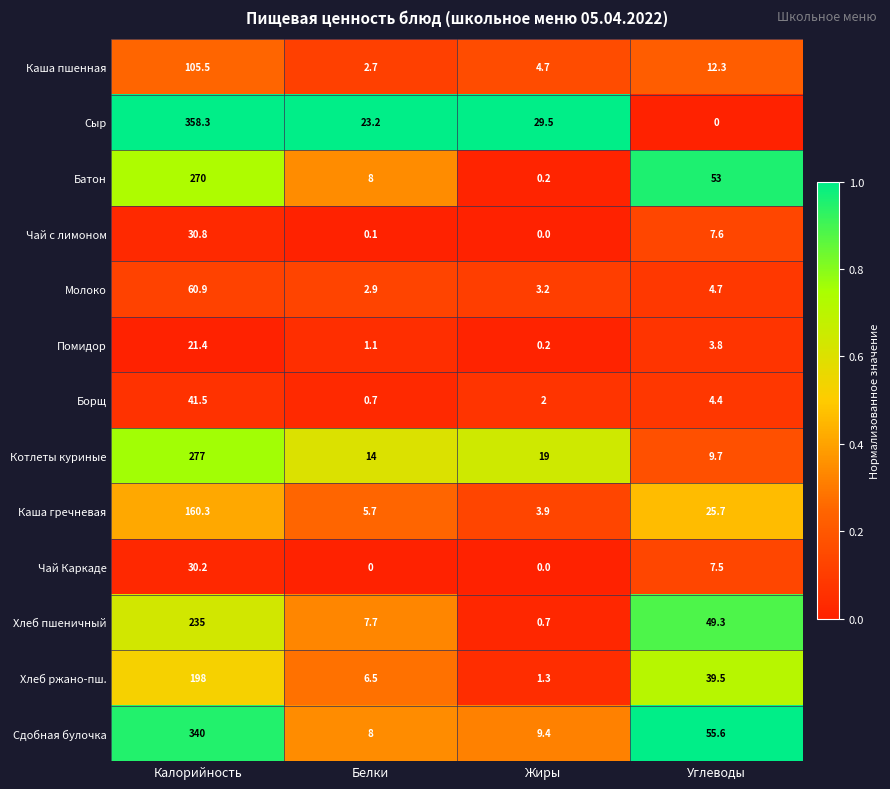

Rank the series at Углеводы from lowest to highest value.

Сыр, Помидор, Борщ, Молоко, Чай Каркаде, Чай с лимоном, Котлеты куриные, Каша пшенная, Каша гречневая, Хлеб ржано-пш., Хлеб пшеничный, Батон, Сдобная булочка